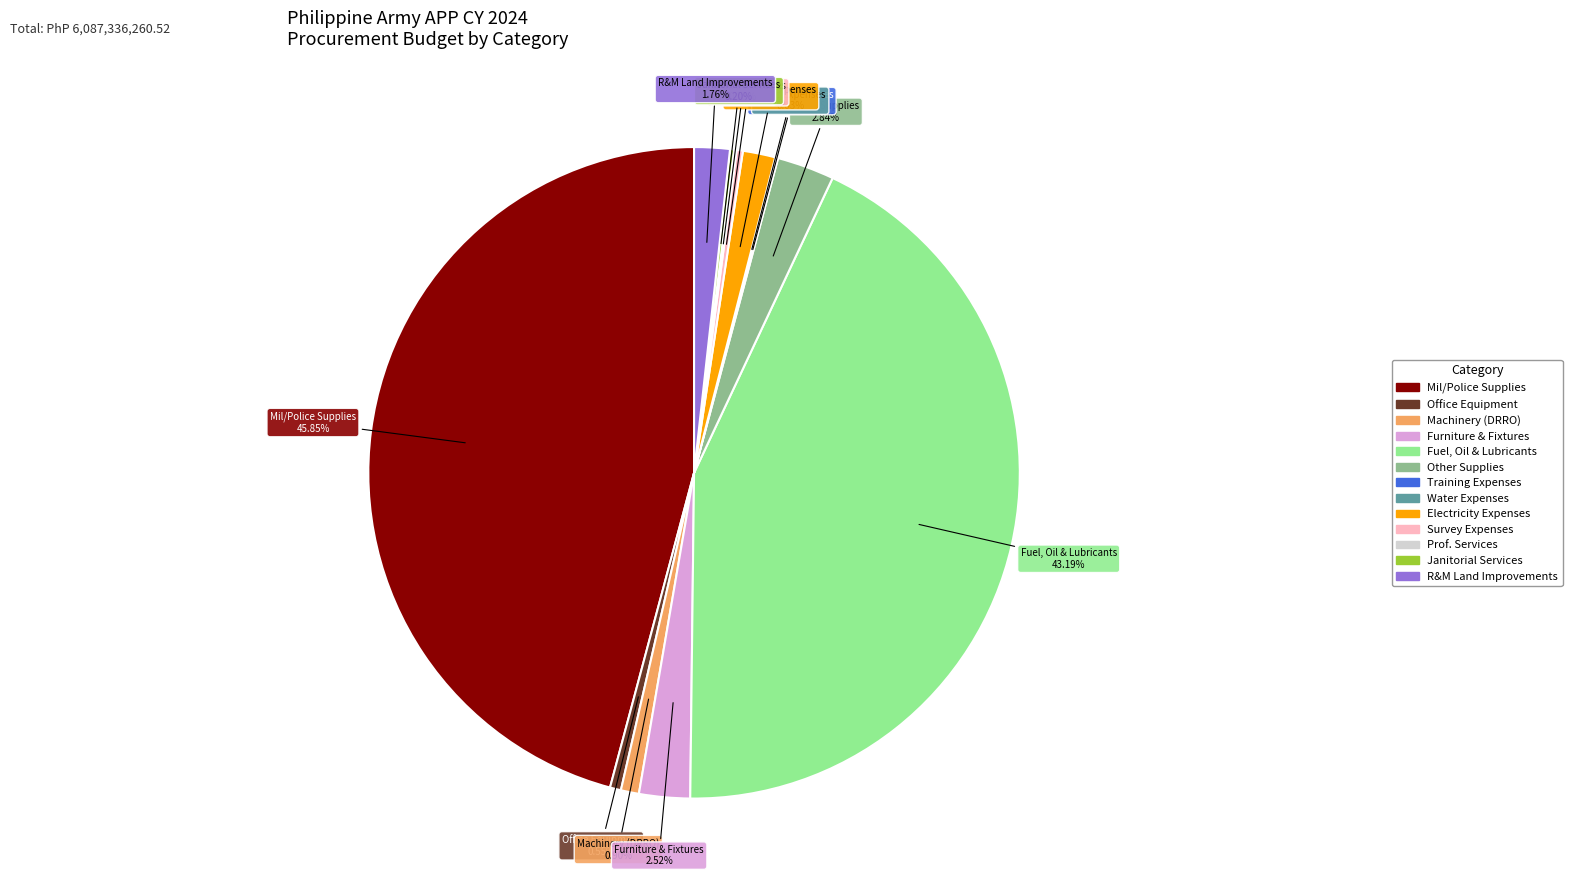

Does any single category account for the majority?

No